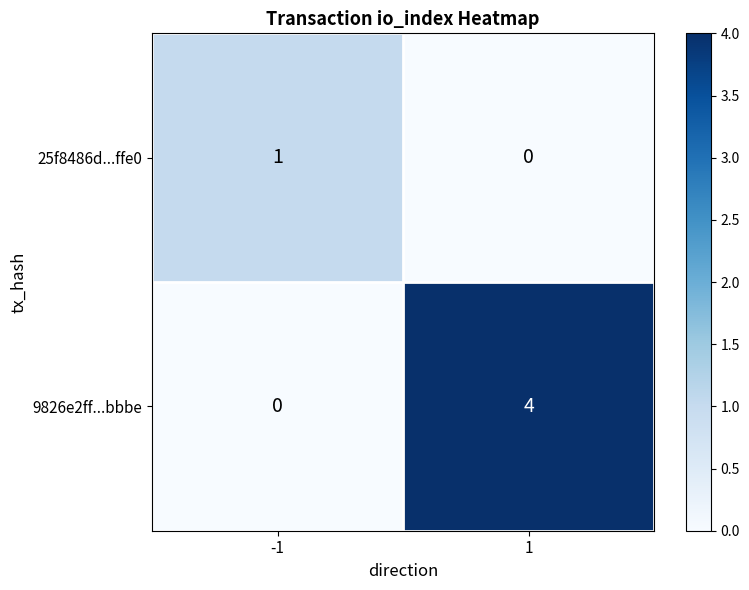

What is the sum of all 9826e2ff...bbbe values?

4